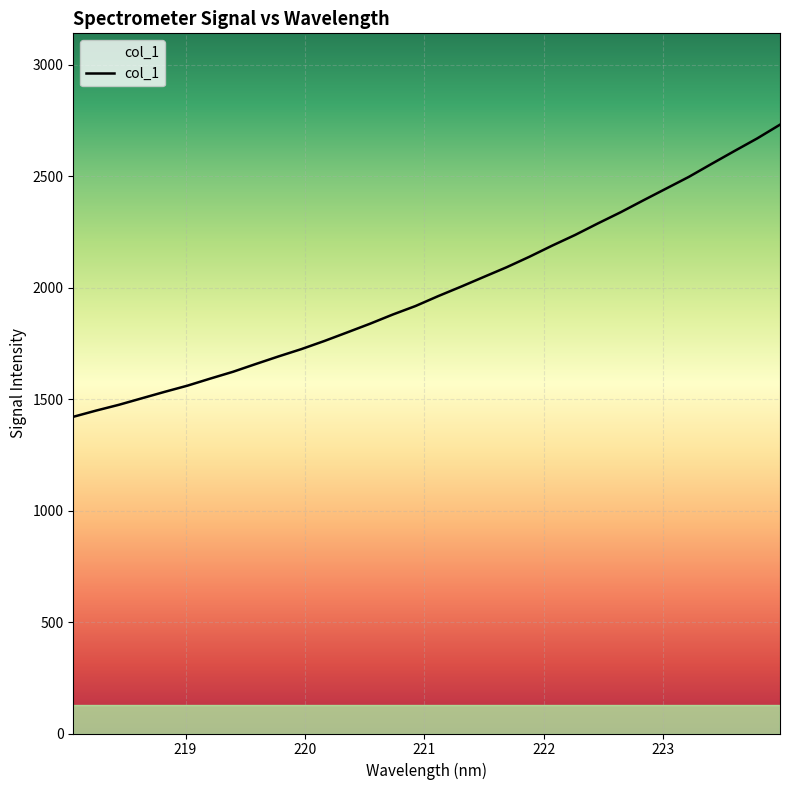

What is the minimum value shown in the chart?

1421.2